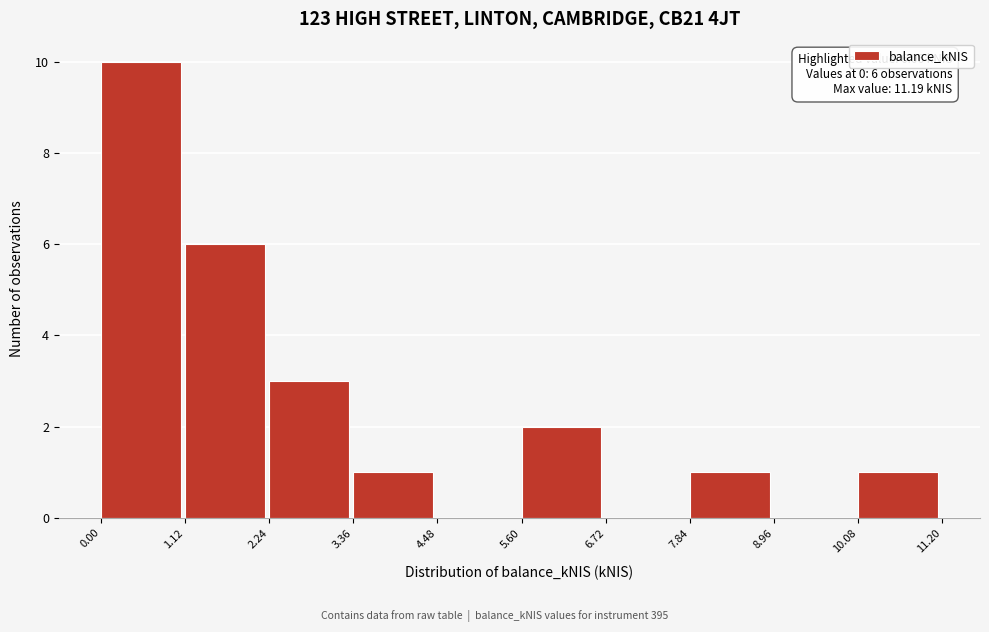

Over which range of the x-axis is the bar tallest?

0.00 to 1.12